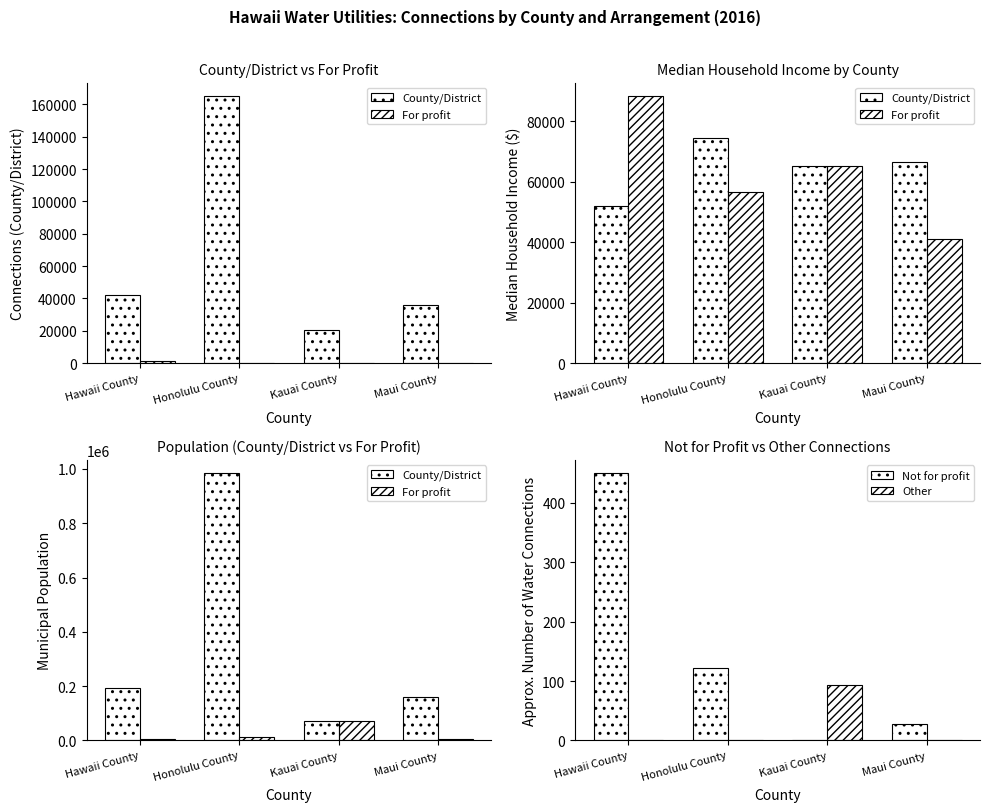

Between Honolulu County and Maui County, which is larger?

Honolulu County